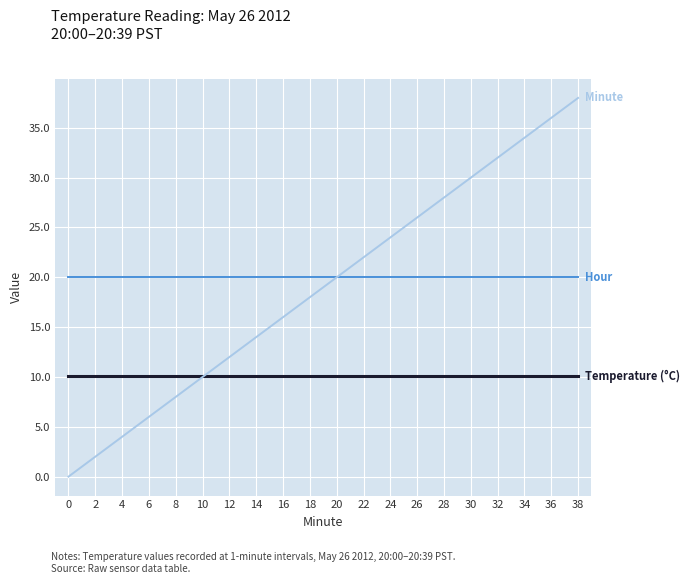

Reading left to right, transcribe all the data shown in this chart.

Temperature (°C): 0=10.1	2=10.1	4=10.1	6=10.1	8=10.1	10=10.1	12=10.1	14=10.1	16=10.1	18=10.1	20=10.1	22=10.1	24=10.1	26=10.1	28=10.1	30=10.1	32=10.1	34=10.1	36=10.1	38=10.1
Hour: 0=20.0	2=20.0	4=20.0	6=20.0	8=20.0	10=20.0	12=20.0	14=20.0	16=20.0	18=20.0	20=20.0	22=20.0	24=20.0	26=20.0	28=20.0	30=20.0	32=20.0	34=20.0	36=20.0	38=20.0
Minute: 0=0.0	2=2.0	4=4.0	6=6.0	8=8.0	10=10.0	12=12.0	14=14.0	16=16.0	18=18.0	20=20.0	22=22.0	24=24.0	26=26.0	28=28.0	30=30.0	32=32.0	34=34.0	36=36.0	38=38.0